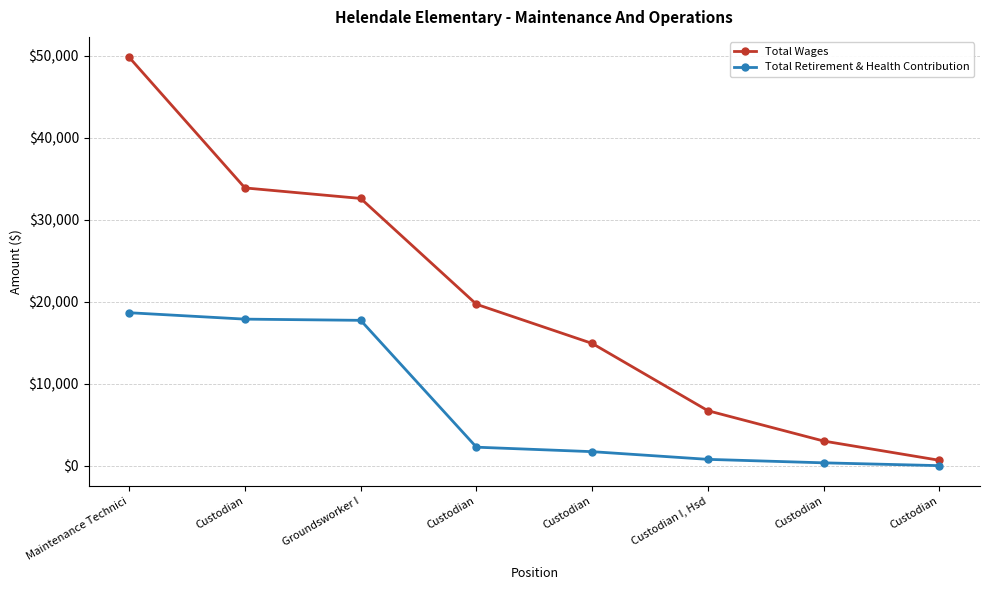

List the labels in order of Total Retirement & Health Contribution value, largest first.

Maintenance Technici, Custodian, Groundsworker I, Custodian, Custodian, Custodian I, Hsd, Custodian, Custodian